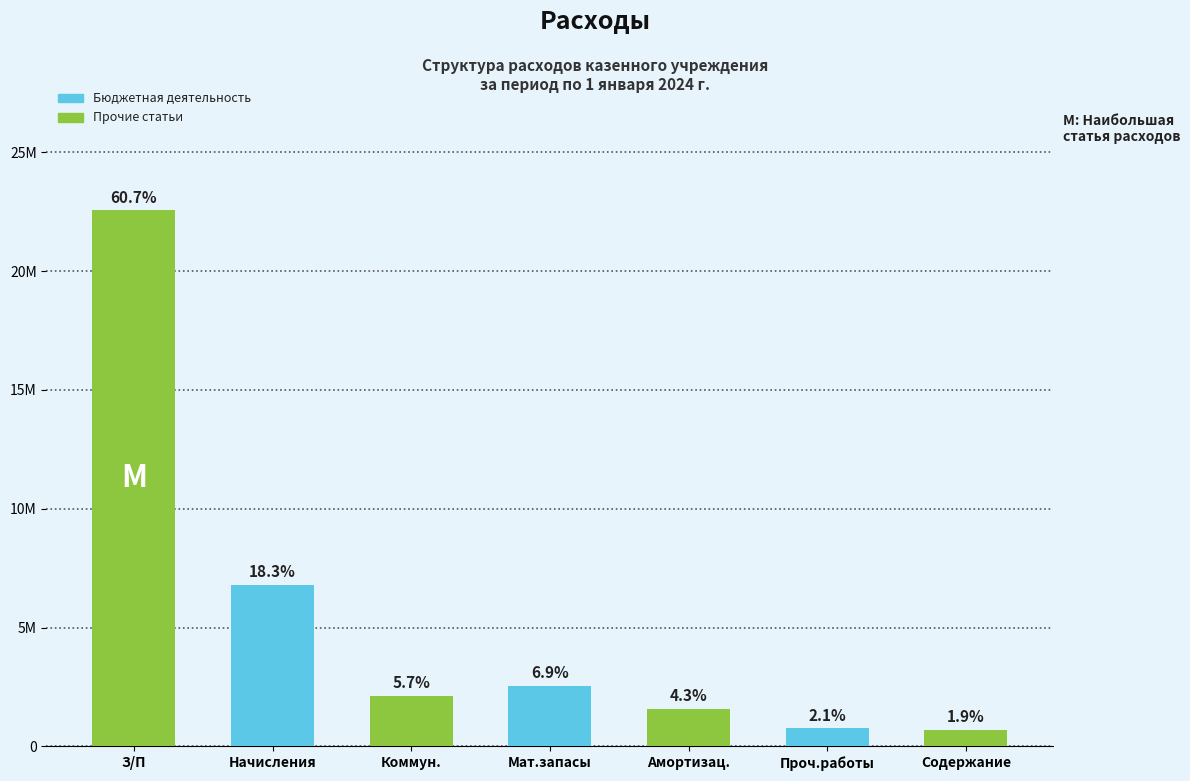

True or false: the data shows 6813459.6 at Начисления.

True